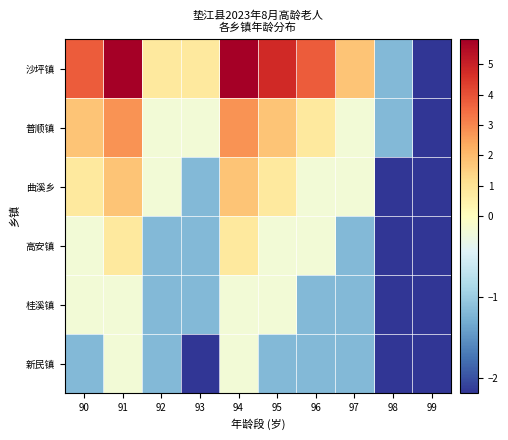

Rank the series by their maximum value, from highest to lowest.

沙坪镇, 普顺镇, 曲溪乡, 高安镇, 桂溪镇, 新民镇